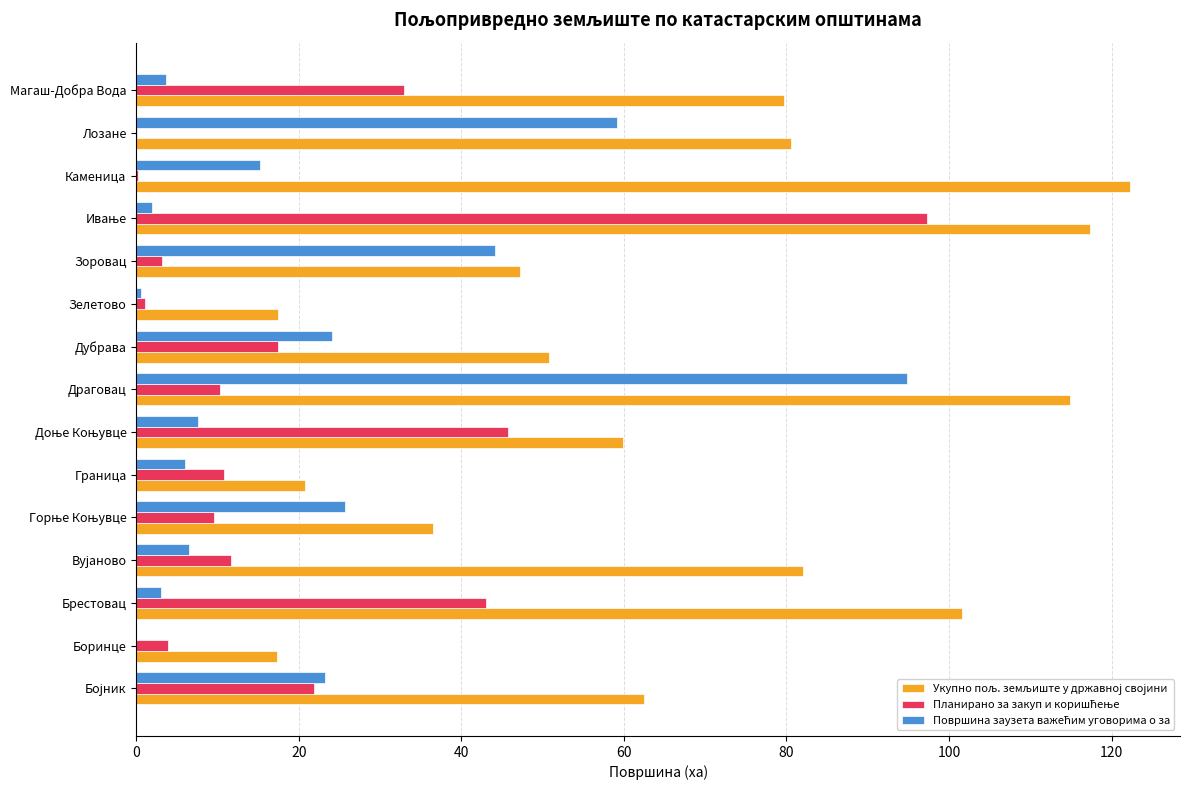

What is the total value across all series at Магаш-Добра Вода?

116.2